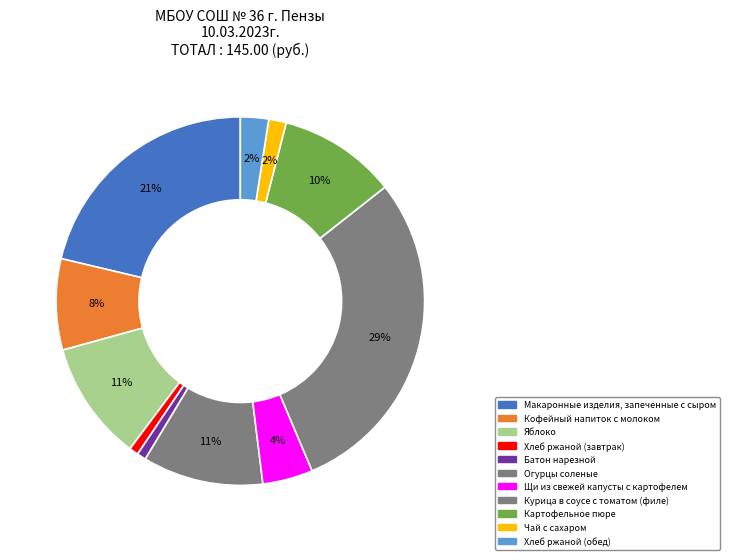

Between Батон нарезной and Яблоко, which is larger?

Яблоко